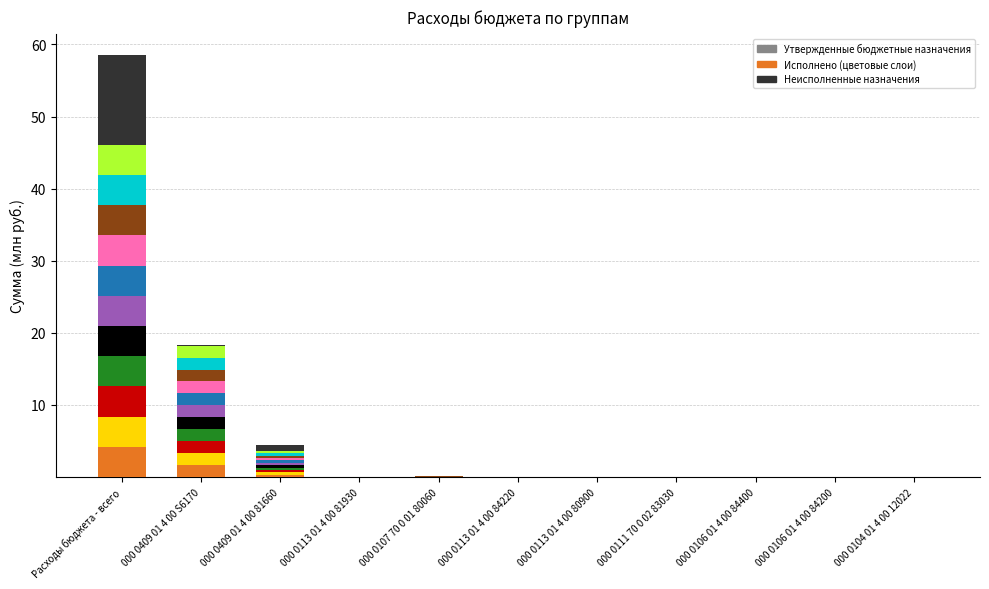

What is the label of the 7th bar from the left?

000 0113 01 4 00 80900